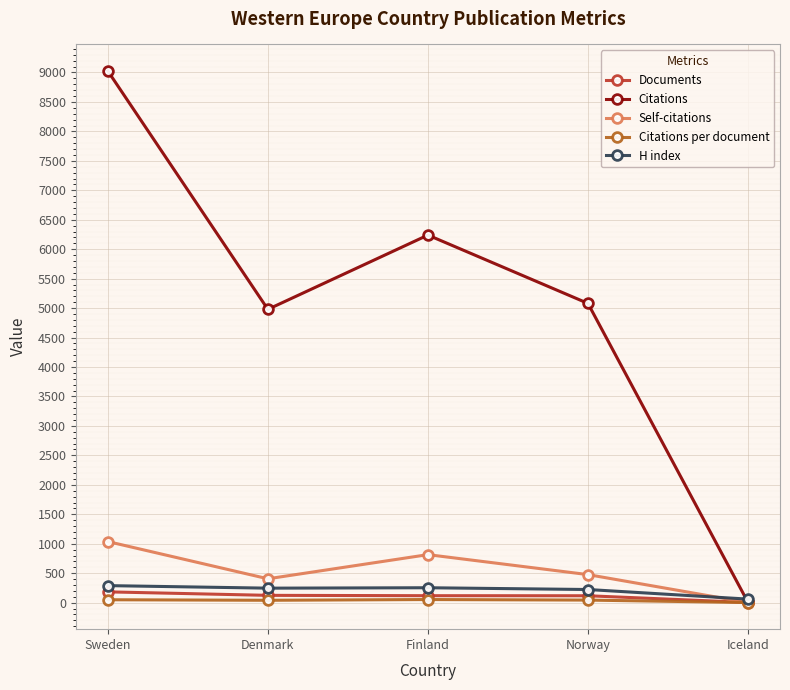

At which label is Self-citations closest to 519?

Norway